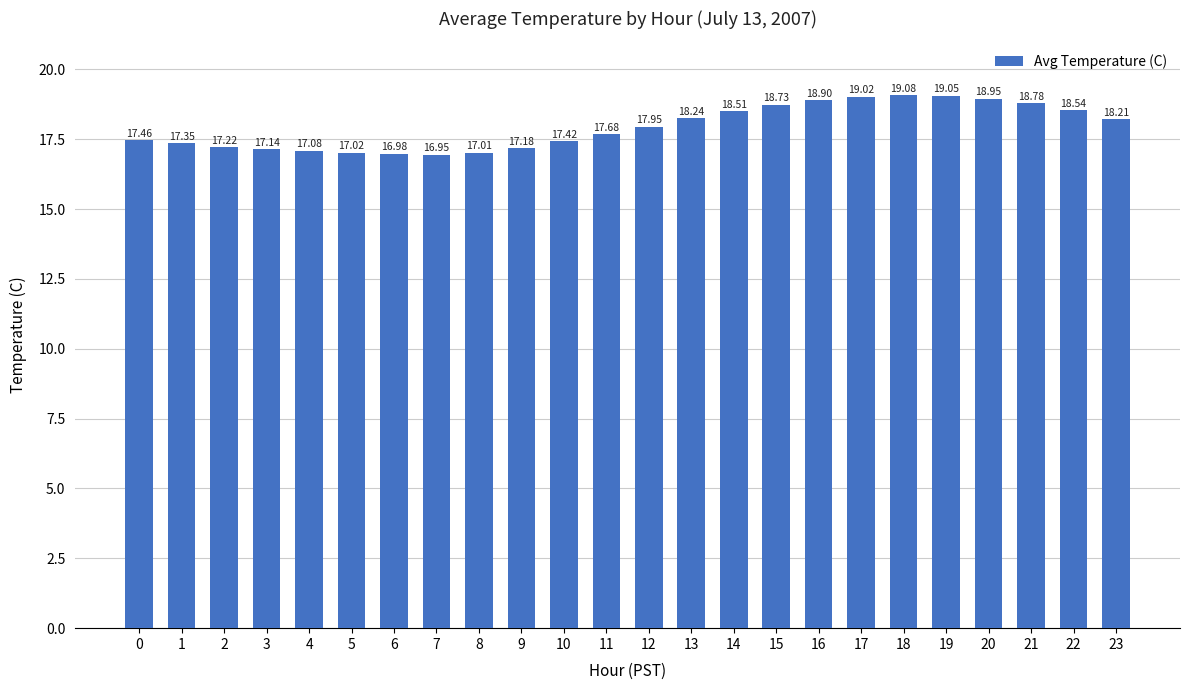

At which label is the value closest to 18?

12